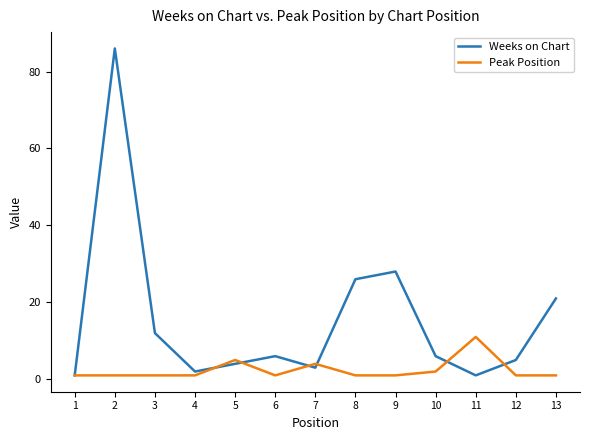

What is the sum of the Weeks on Chart values at 11 and 8?

27